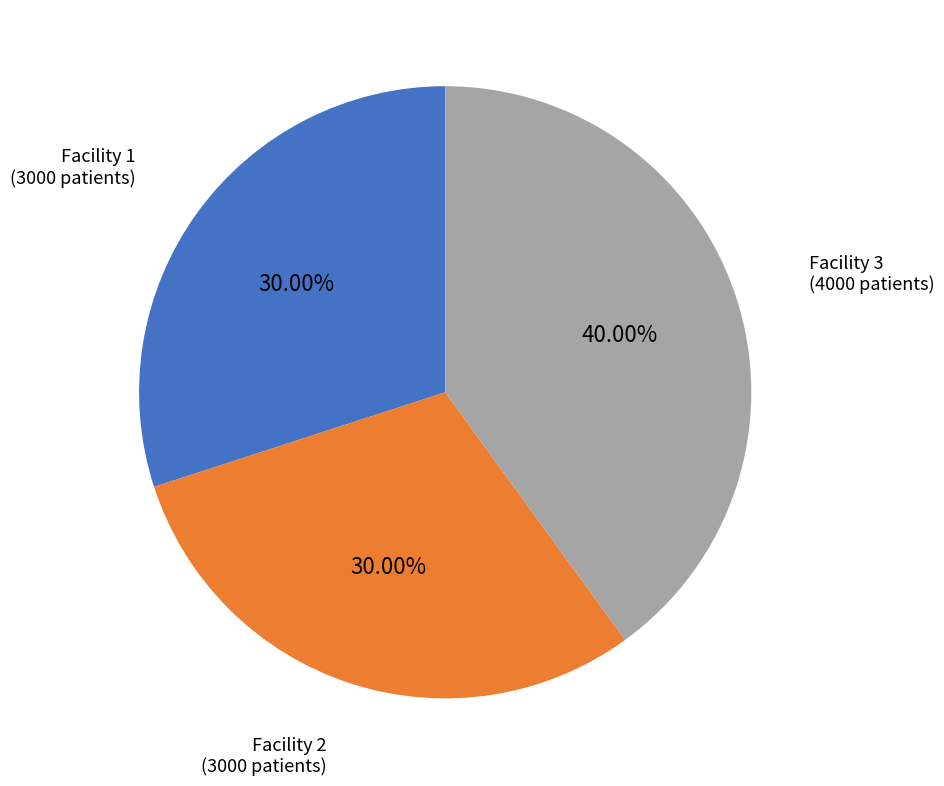

Count the number of slices in the pie.

3